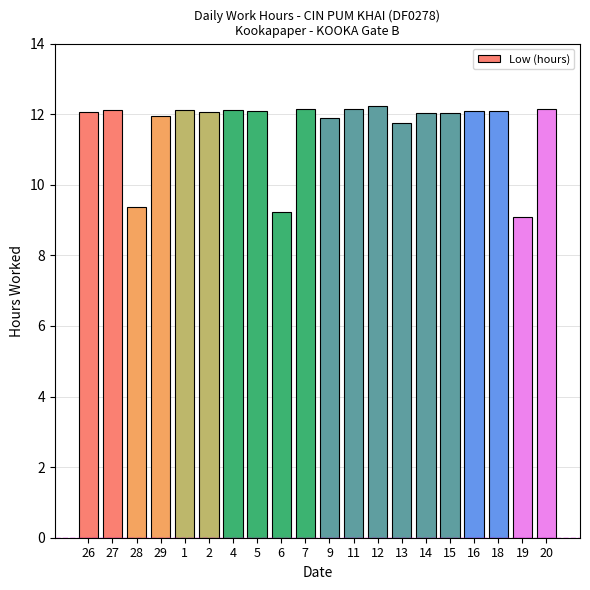

What is the smallest value displayed?

9.1